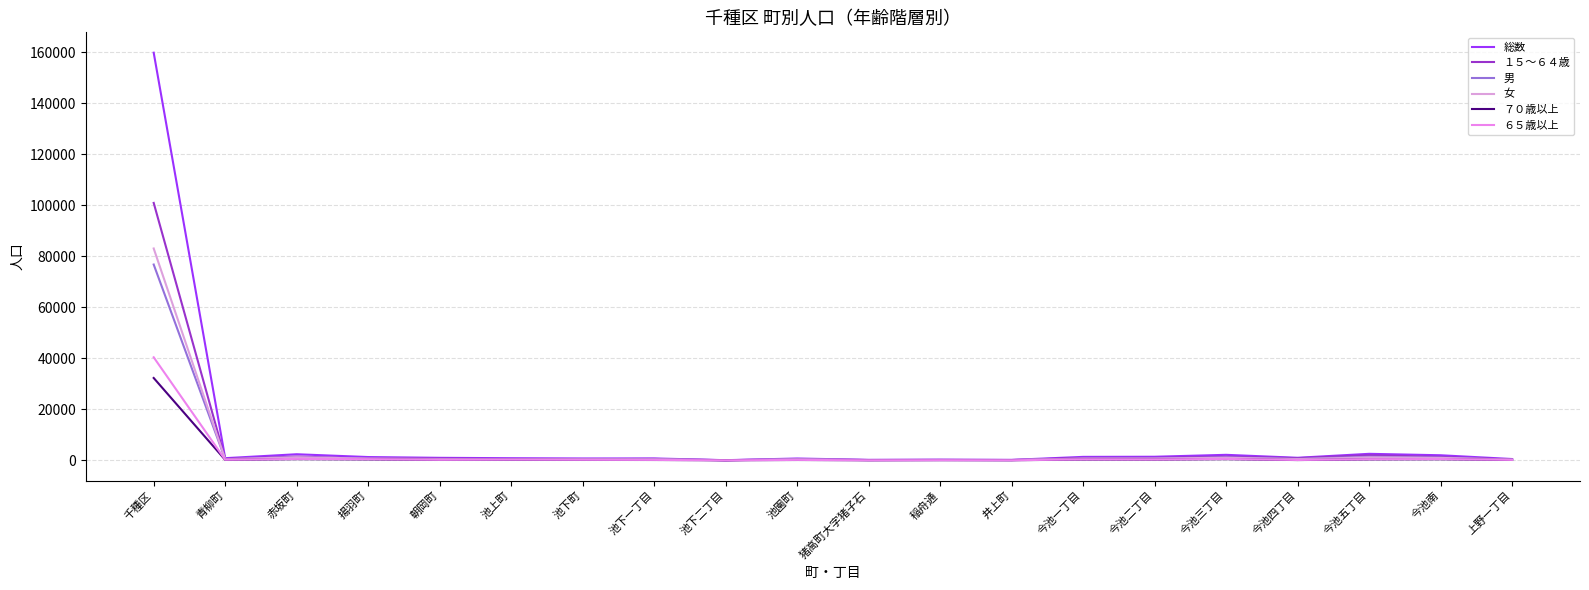

How many lines are shown in the chart?

6